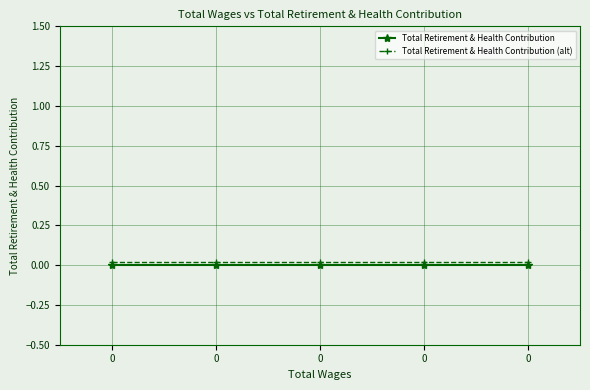

True or false: Total Retirement & Health Contribution and Total Retirement & Health Contribution (alt) cross at least once.

False